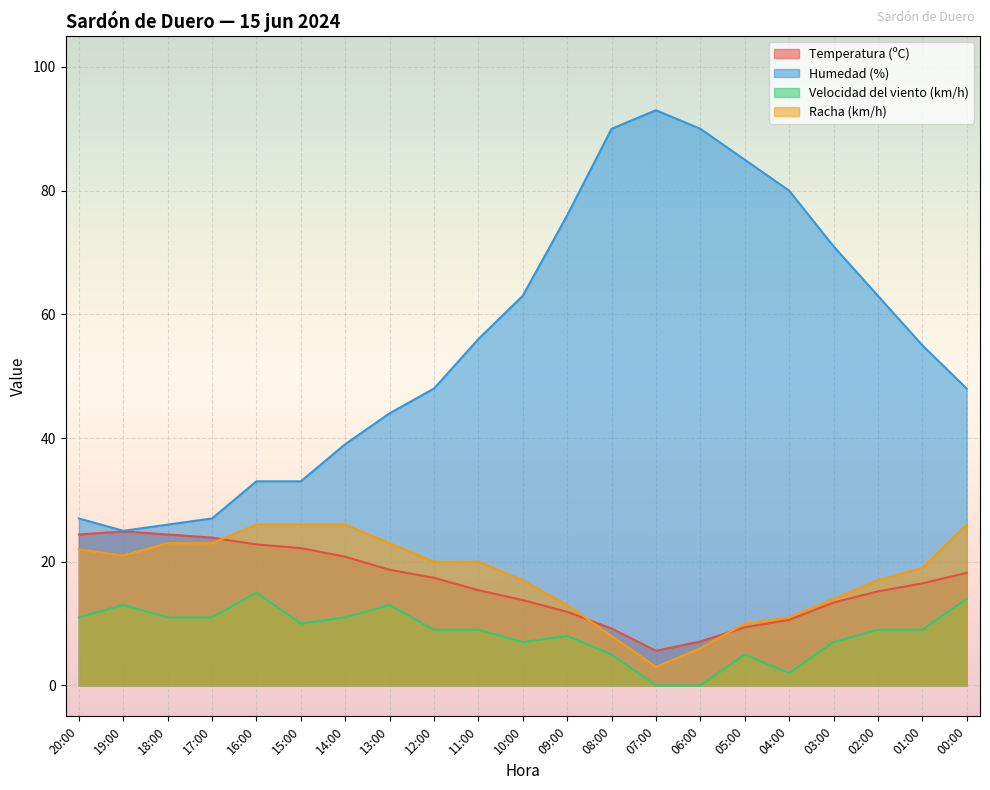

True or false: Racha (km/h) has more than 1 points higher than both neighbors.

False